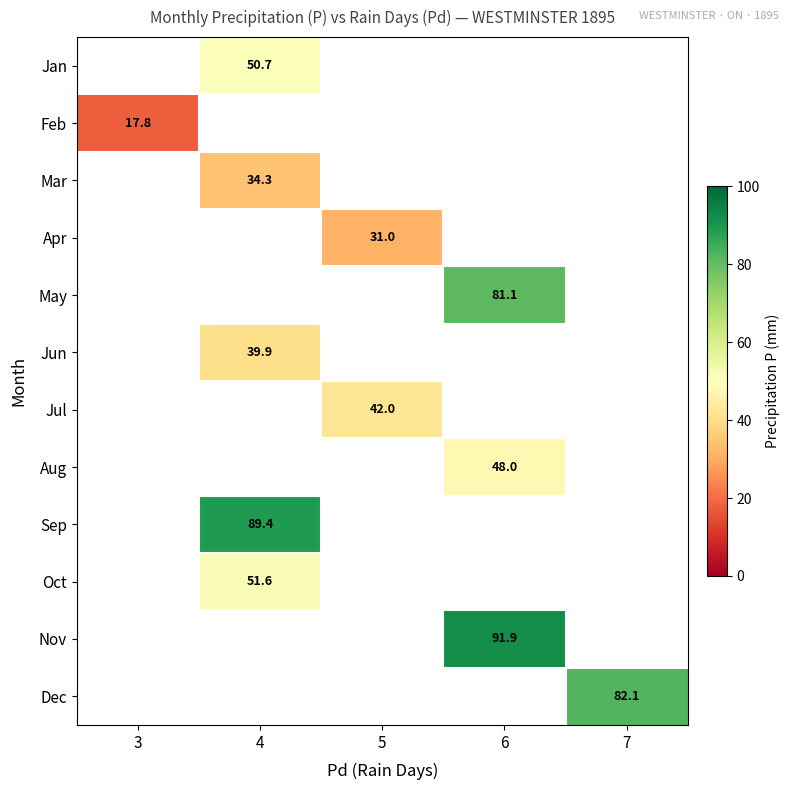

True or false: Apr has a value of 42.5 at 5.

False